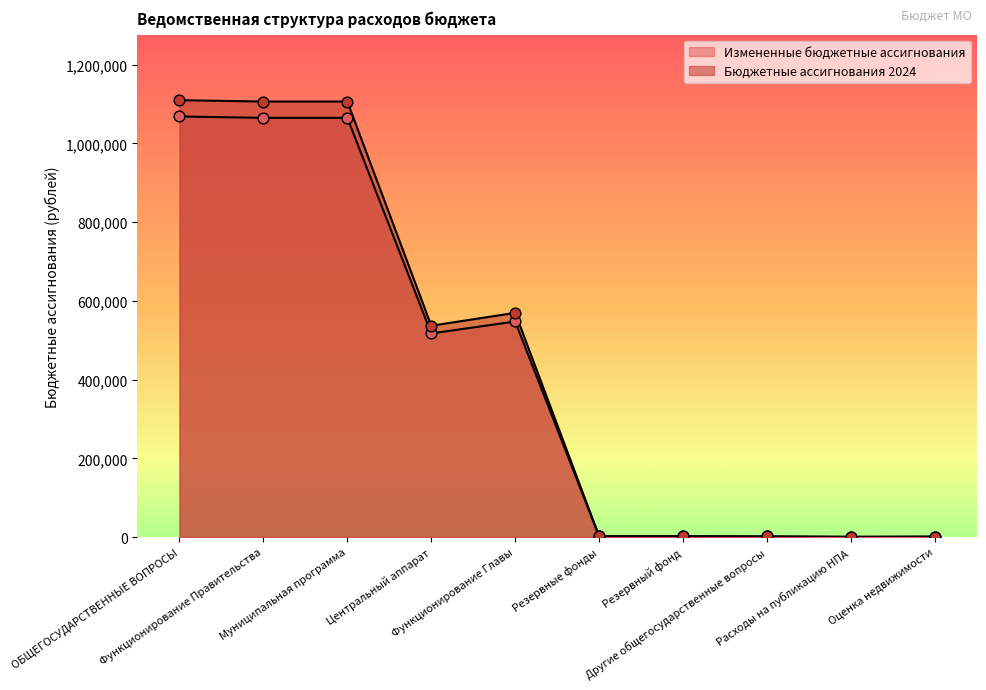

What is the total value across all series at Функционирование Главы?

1117302